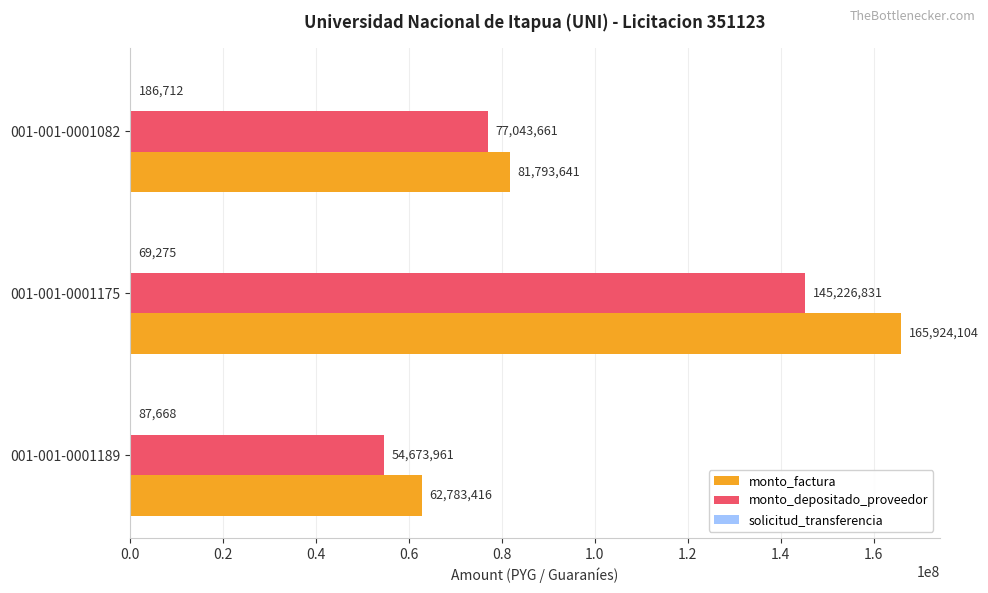

What is the greatest value displayed?

165924104